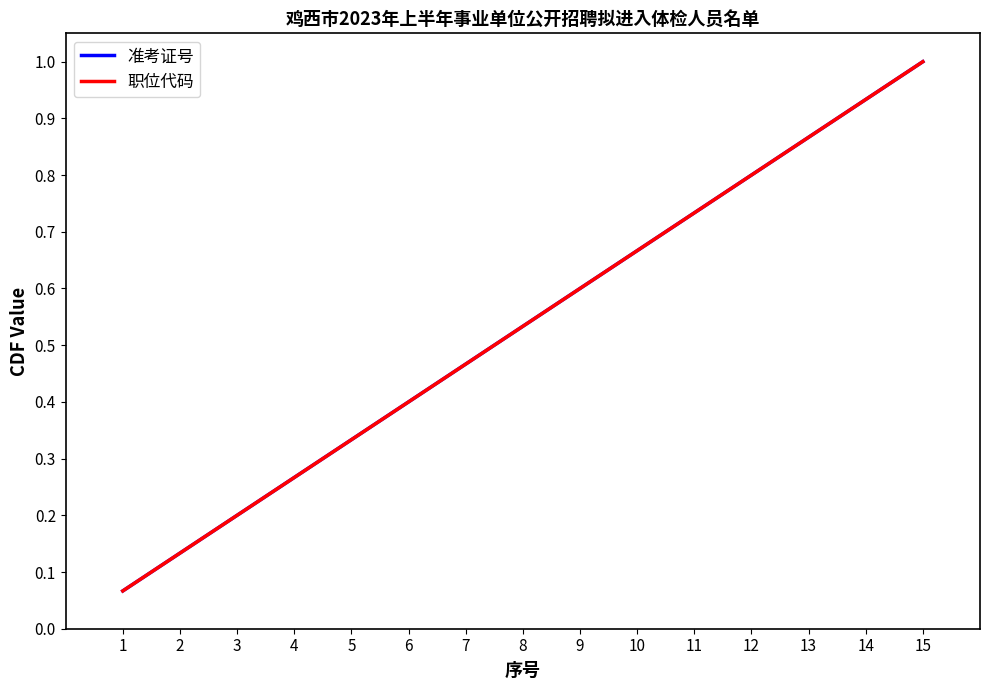

What is the average value of the 准考证号 series?

0.5